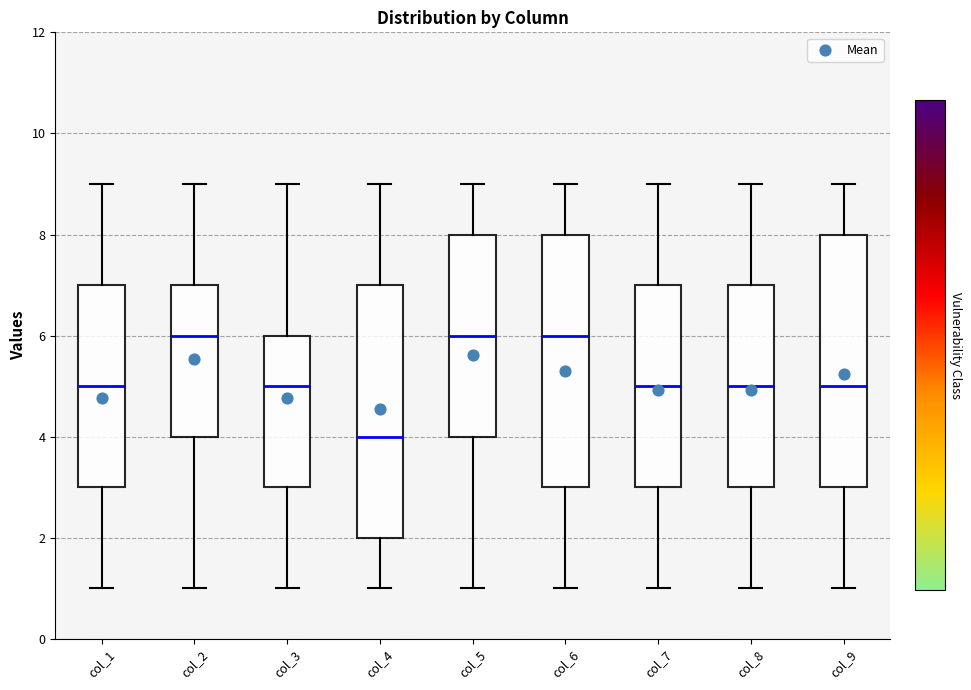

Where does the lower whisker of the box for col_3 end on the y-axis? The values are not printed on the chart, so give them approximately, as read against the axis.

1